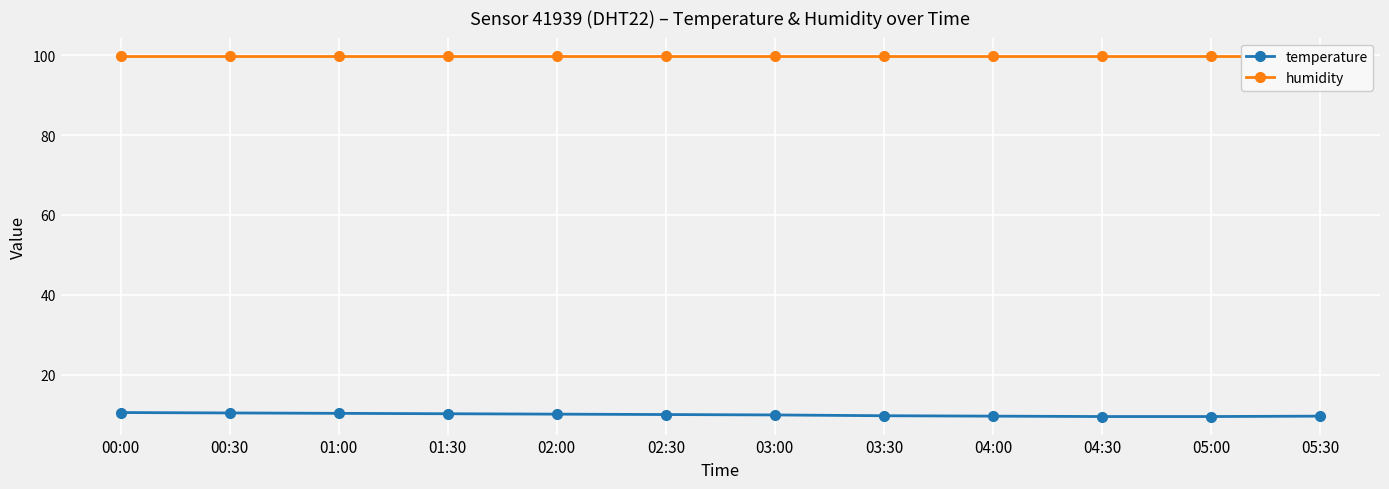

Reading right to left, list all the values displayed in this chart.

temperature: 9.6	9.5	9.5	9.6	9.7	9.9	10.0	10.1	10.2	10.3	10.4	10.5
humidity: 99.9	99.9	99.9	99.9	99.9	99.9	99.9	99.9	99.9	99.9	99.9	99.9